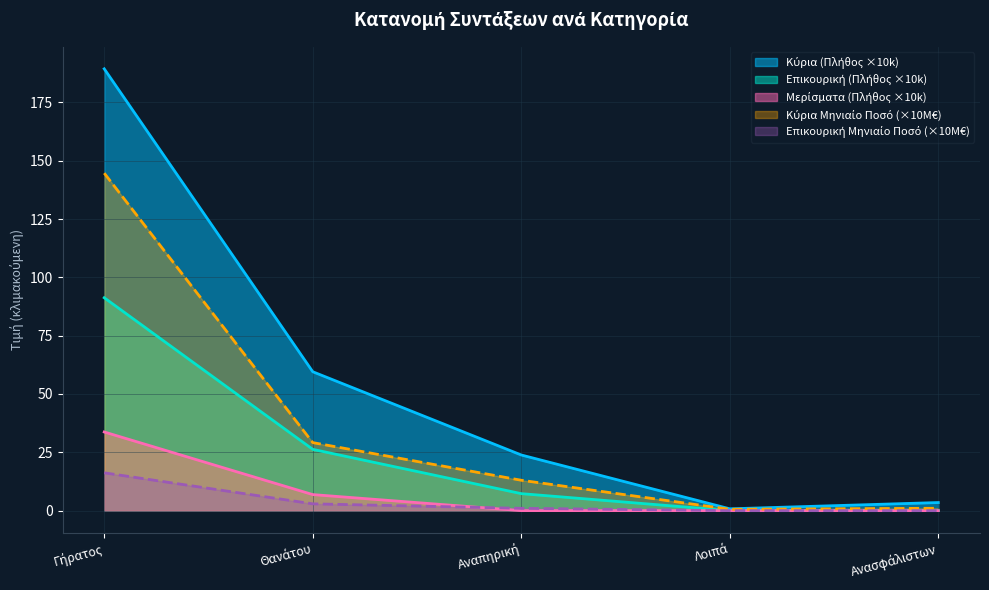

Is the value of Κύρια (Πλήθος) at Ανασφάλιστων greater than the value of Επικουρική (Πλήθος) at Λοιπά?

Yes